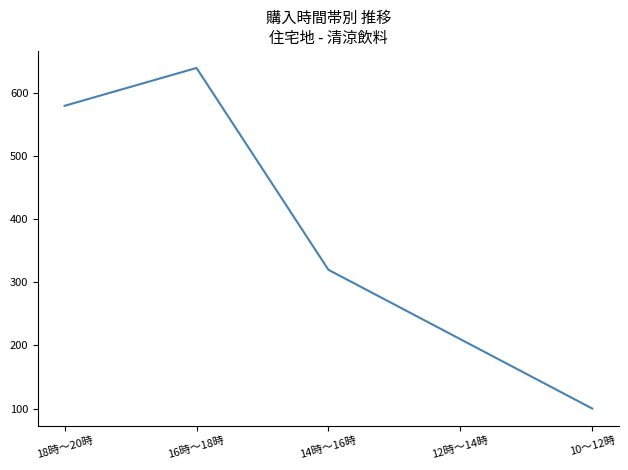

True or false: there are more than 2 points higher than both neighbors.

False